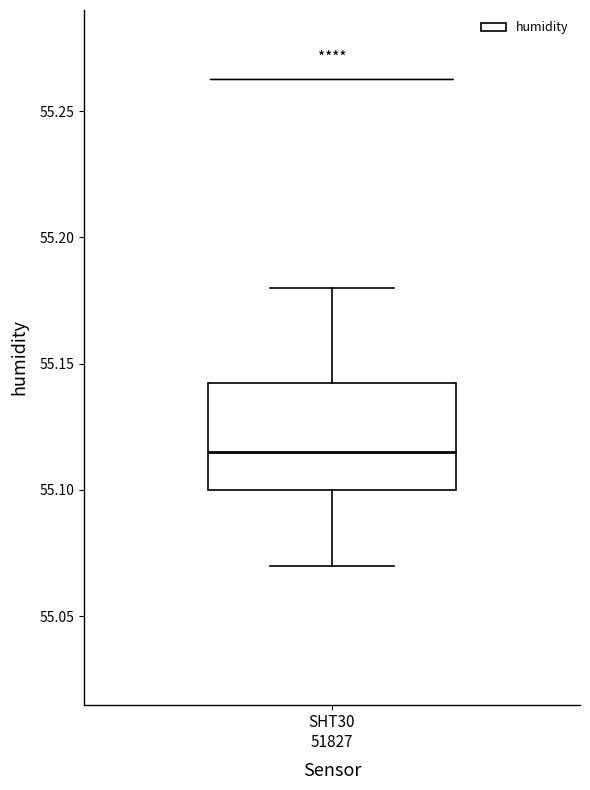

Read this box plot against the y-axis: the position of the median line, the range covered by the box, and the ends of both whiskers. The values are not printed on the chart, so give them approximately, as read against the axis.

median 55.115, box 55.100 to 55.145, whiskers 55.070 to 55.180